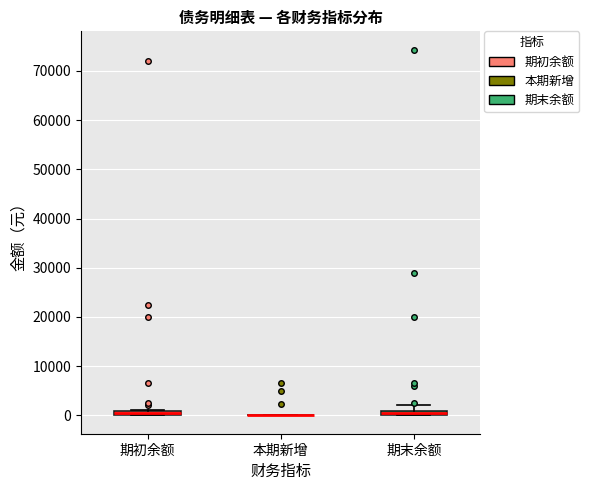

Where is the upper edge of the box for 期初余额 on the y-axis? The values are not printed on the chart, so give them approximately, as read against the axis.

1000